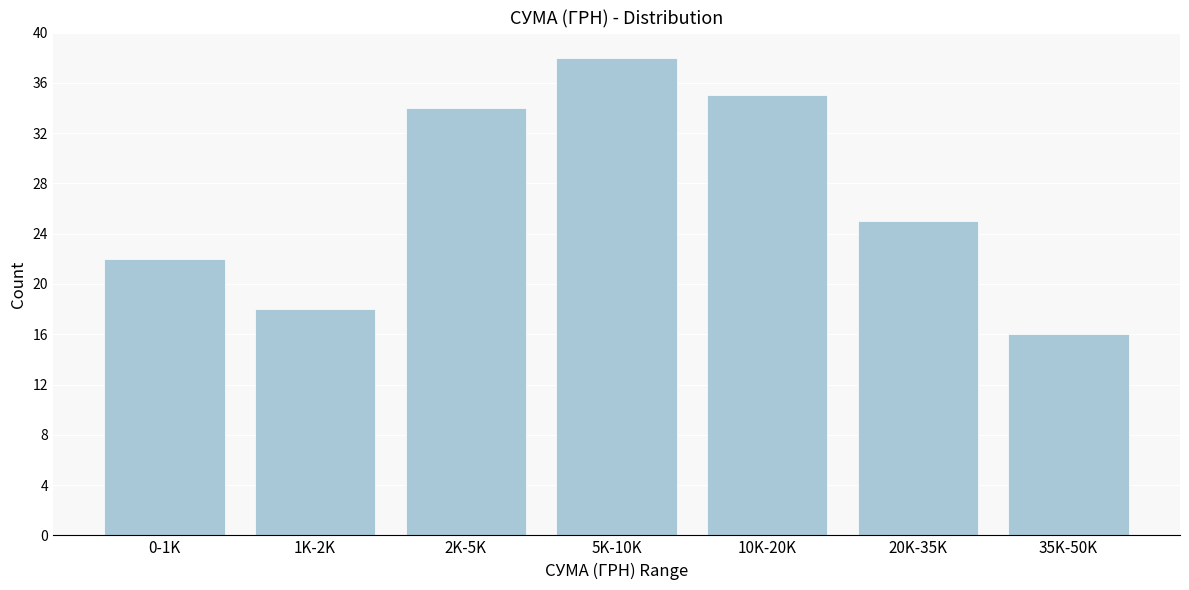

Reading left to right, what are all the values shown in this chart?

22	18	34	38	35	25	16